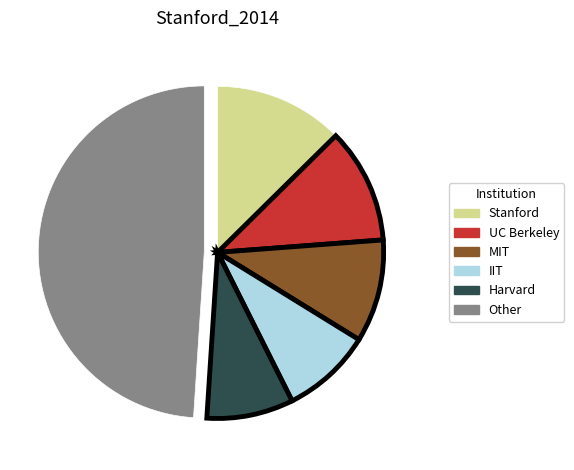

Is there a majority slice in this chart?

No